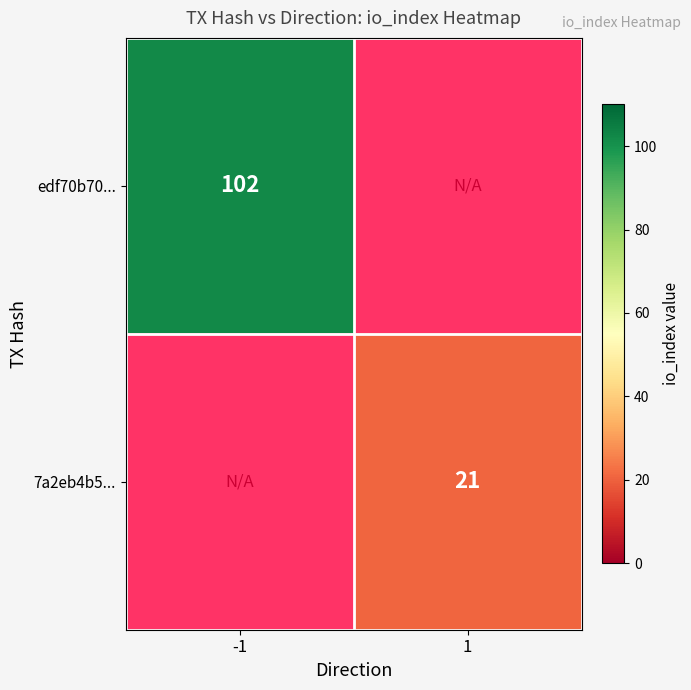

Is the value of 7a2eb4b5... at 1 greater than the value of edf70b70... at -1?

No